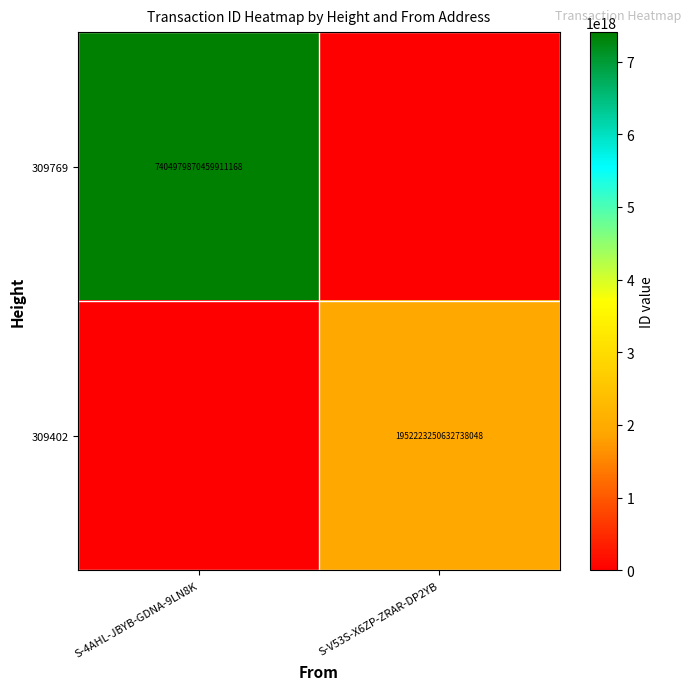

Is it true that 309402 equals 509248251791409664 at S-V53S-X6ZP-ZRAR-DP2YB?

False